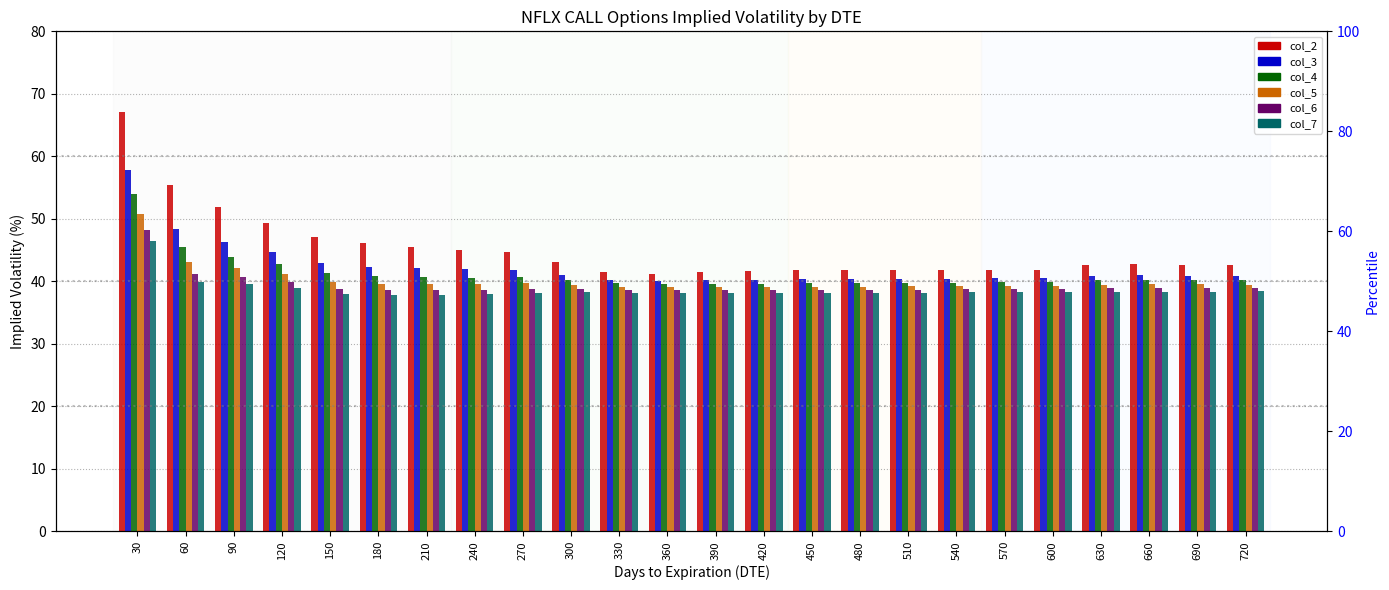

What is the spread (max minus min) of values at 570?

3.6